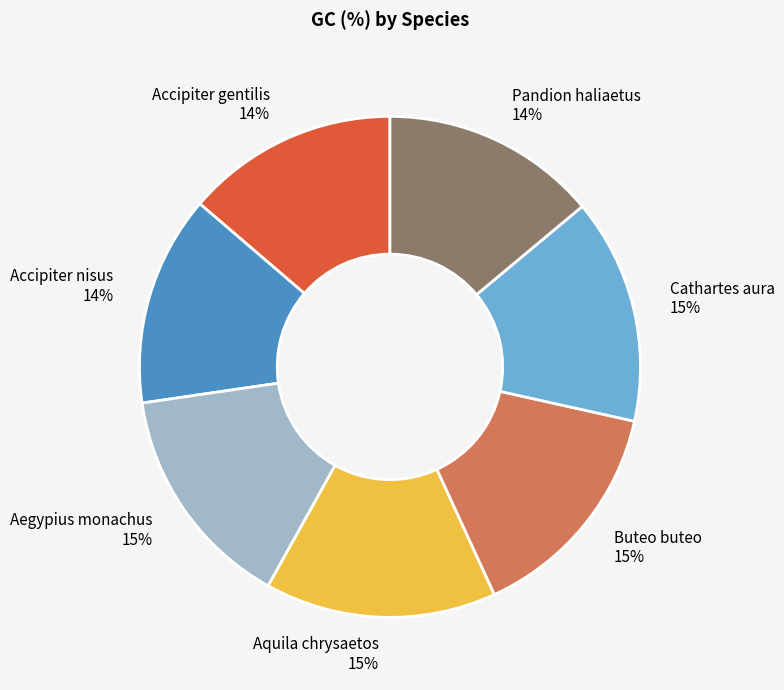

To the nearest percent, what is the difference between the Pandion haliaetus and Cathartes aura slice percentages?

1%